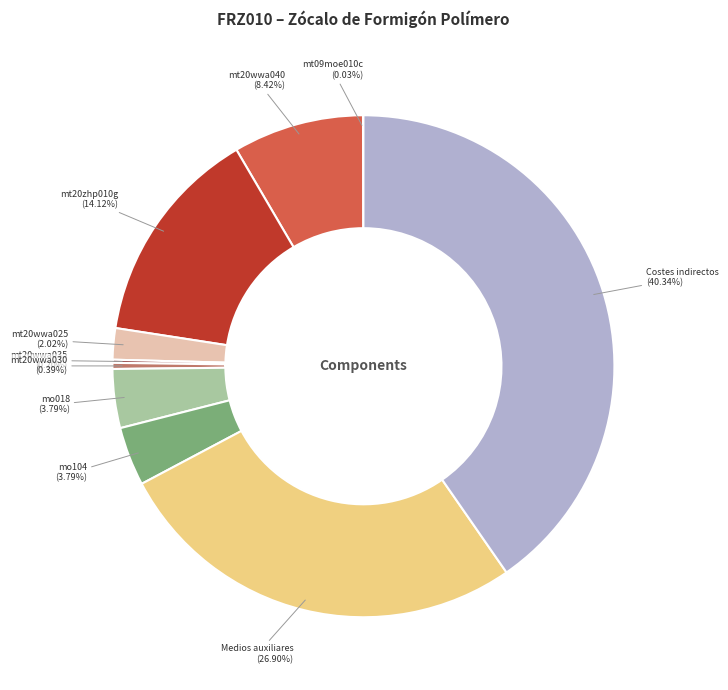

Is there a majority slice in this chart?

No